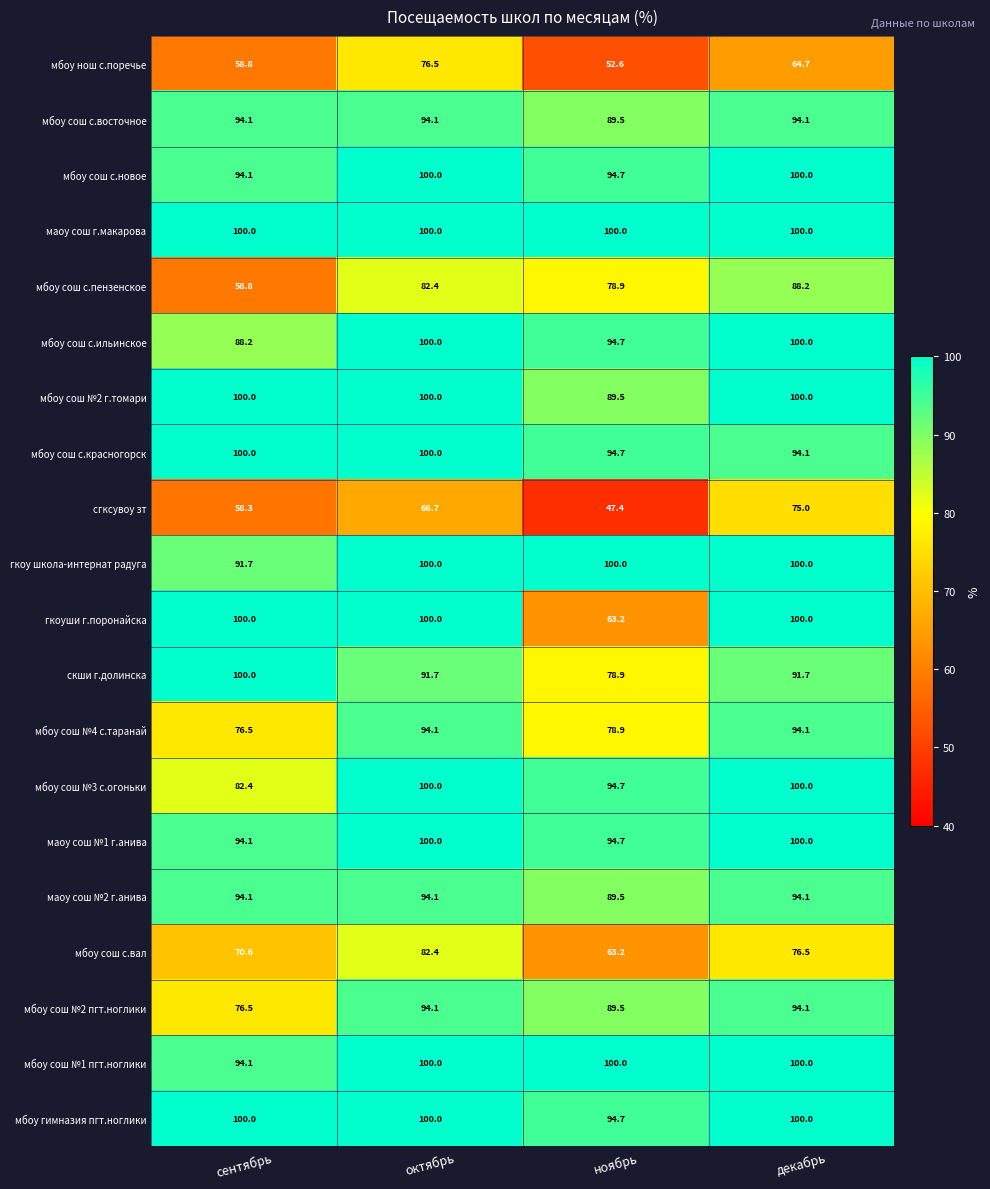

How many data points does each series have?

4